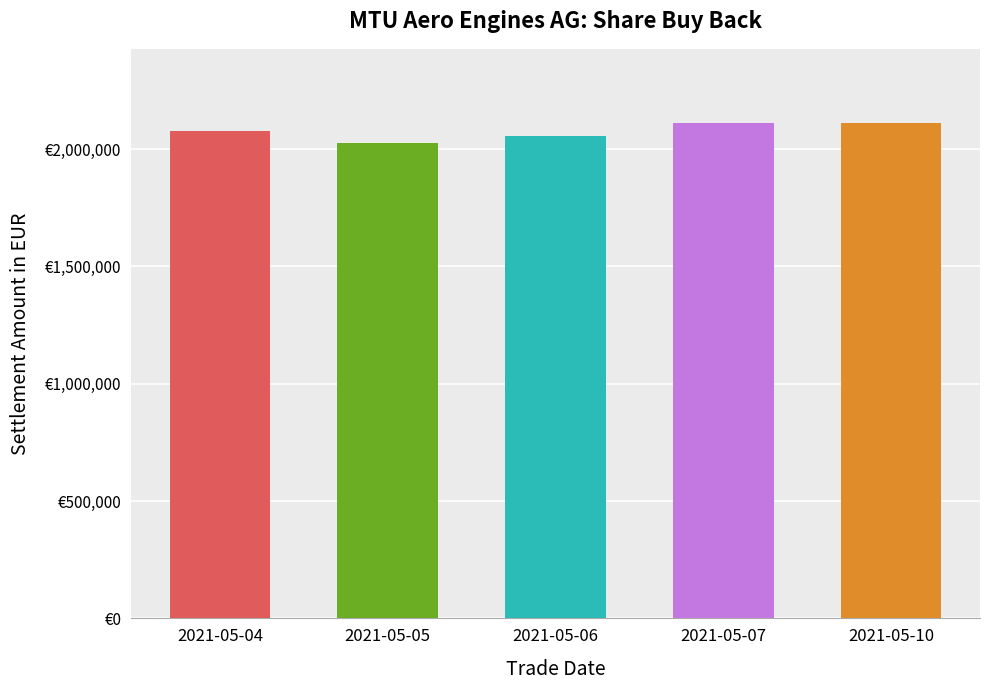

List the labels in order of value, smallest first.

2021-05-05, 2021-05-06, 2021-05-04, 2021-05-10, 2021-05-07